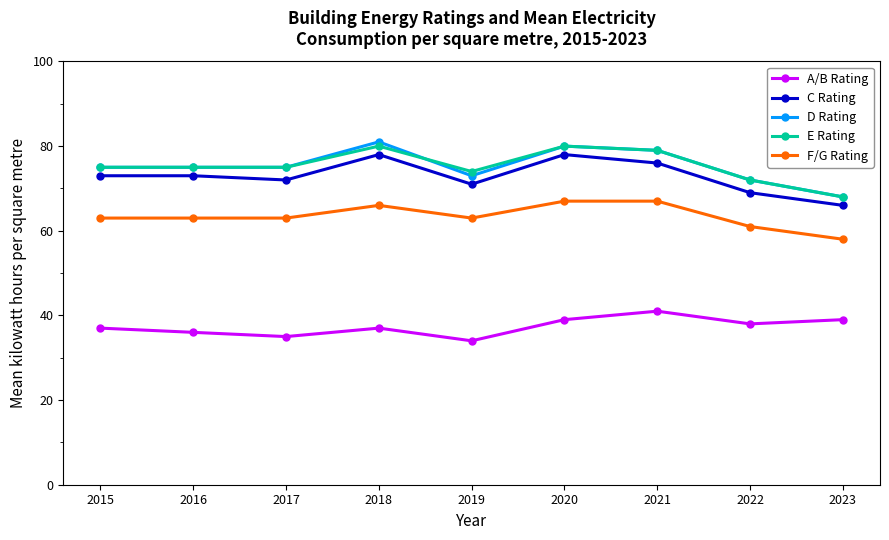

What is the sum of the D Rating values at 2020 and 2023?

148